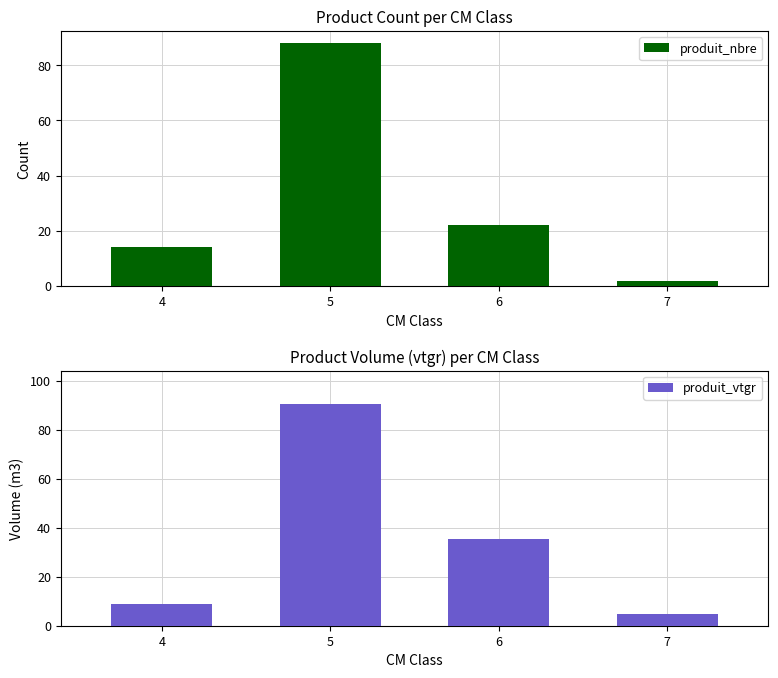

How many bars are there in total?

8